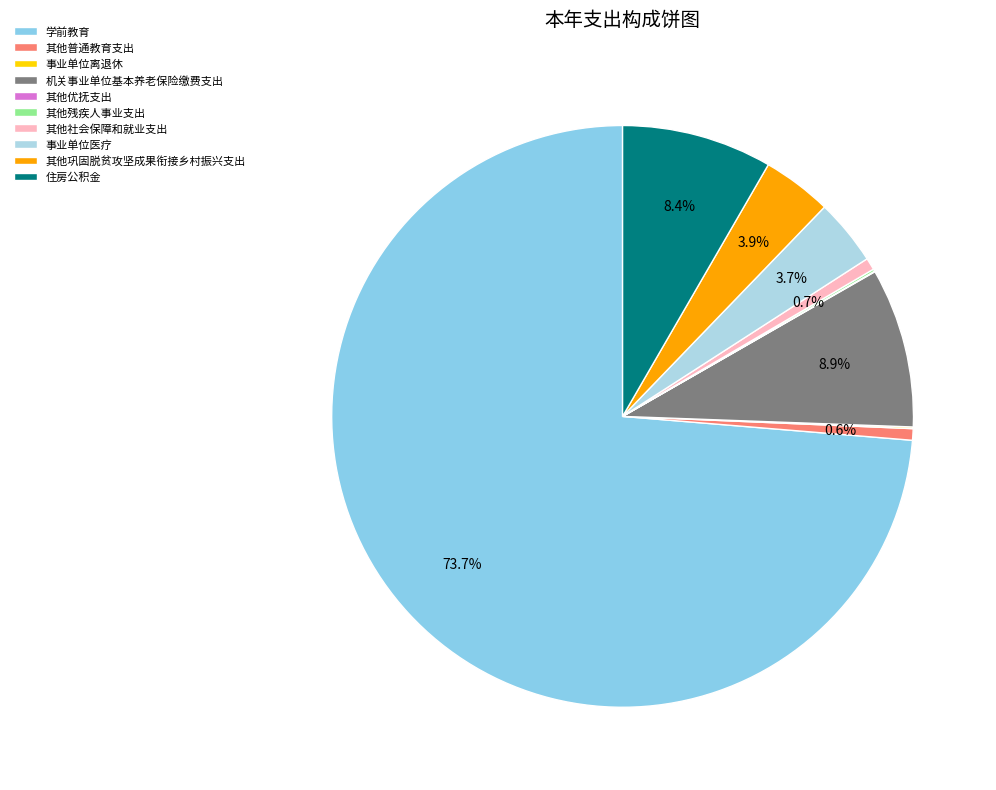

Is there any slice that represents more than half of the pie?

Yes